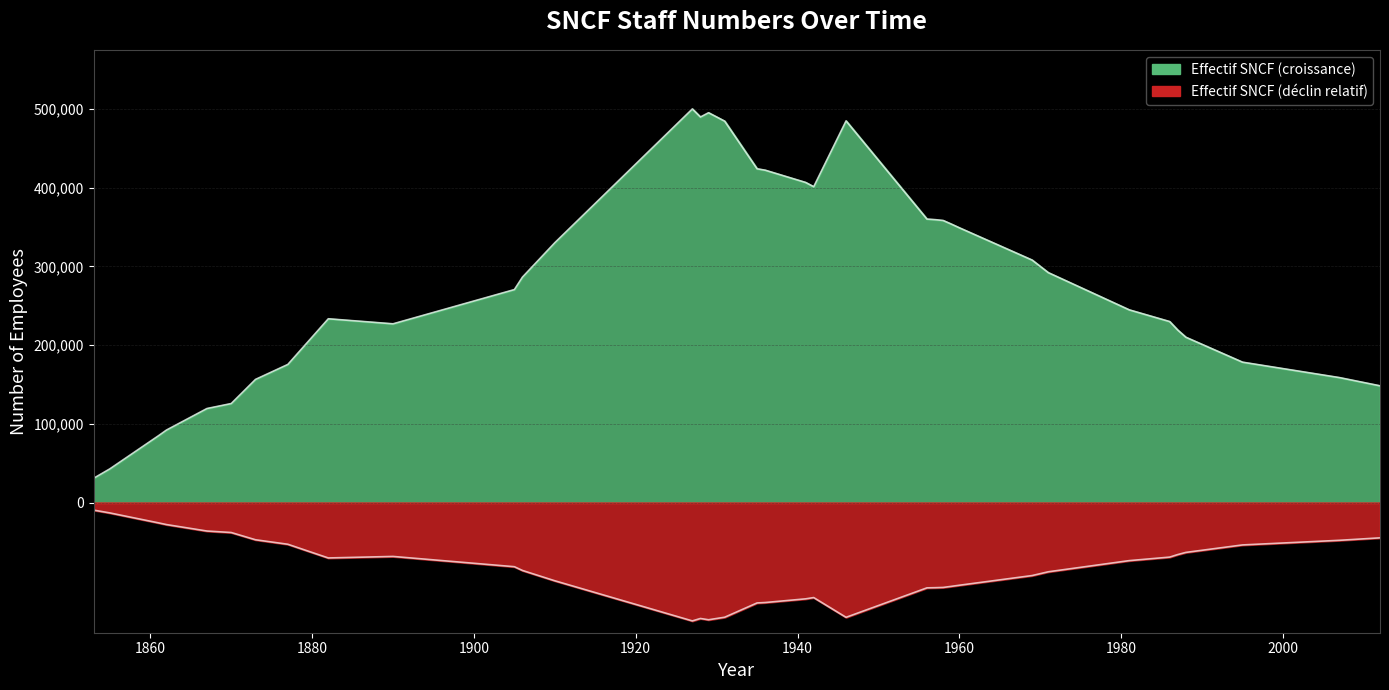

List the labels in order of value, largest first.

1927, 1929, 1928, 1946, 1931, 1935, 1936, 1941, 1942, 1956, 1957, 1958, 1959, 1960, 1910, 1969, 1971, 1906, 1905, 1981, 1882, 1986, 1890, 1987, 1988, 1995, 1877, 2007, 1873, 2012, 1870, 1867, 1862, 1861, 1855, 1853